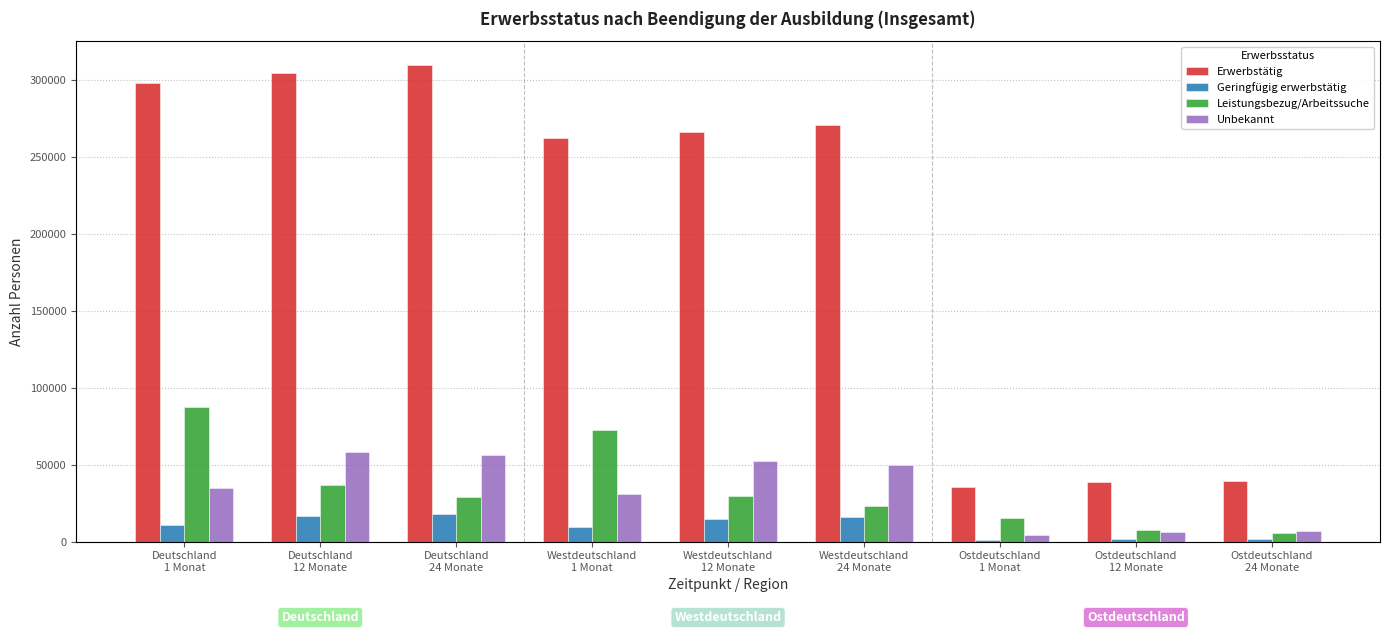

Which series has the largest range (max minus min)?

Erwerbstätig